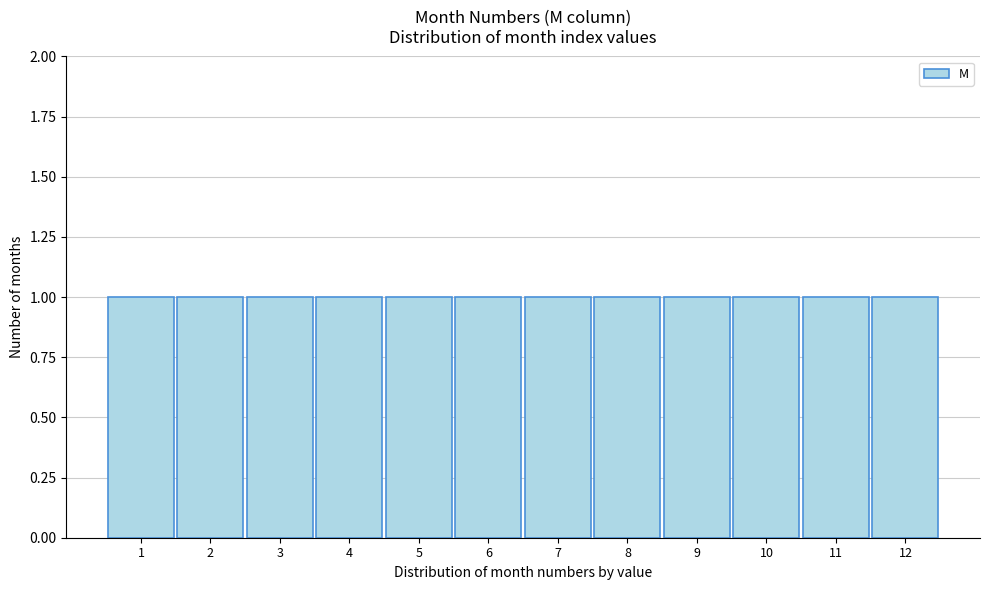

Reading left to right, list every bar in this chart as the range it spans on the x-axis followed by its height. The values are not printed on the chart, so give them approximately, as read against the axis.

0.5 to 1.5: 1
1.5 to 2.5: 1
2.5 to 3.5: 1
3.5 to 4.5: 1
4.5 to 5.5: 1
5.5 to 6.5: 1
6.5 to 7.5: 1
7.5 to 8.5: 1
8.5 to 9.5: 1
9.5 to 10.5: 1
10.5 to 11.5: 1
11.5 to 12.5: 1